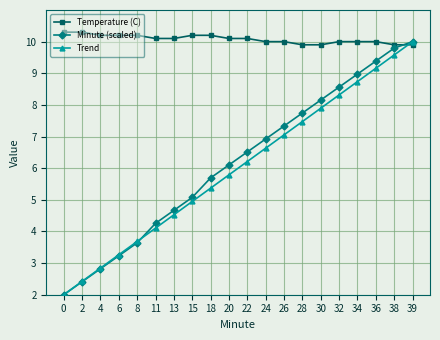

At how many categories does at least one series exceed 8?

20